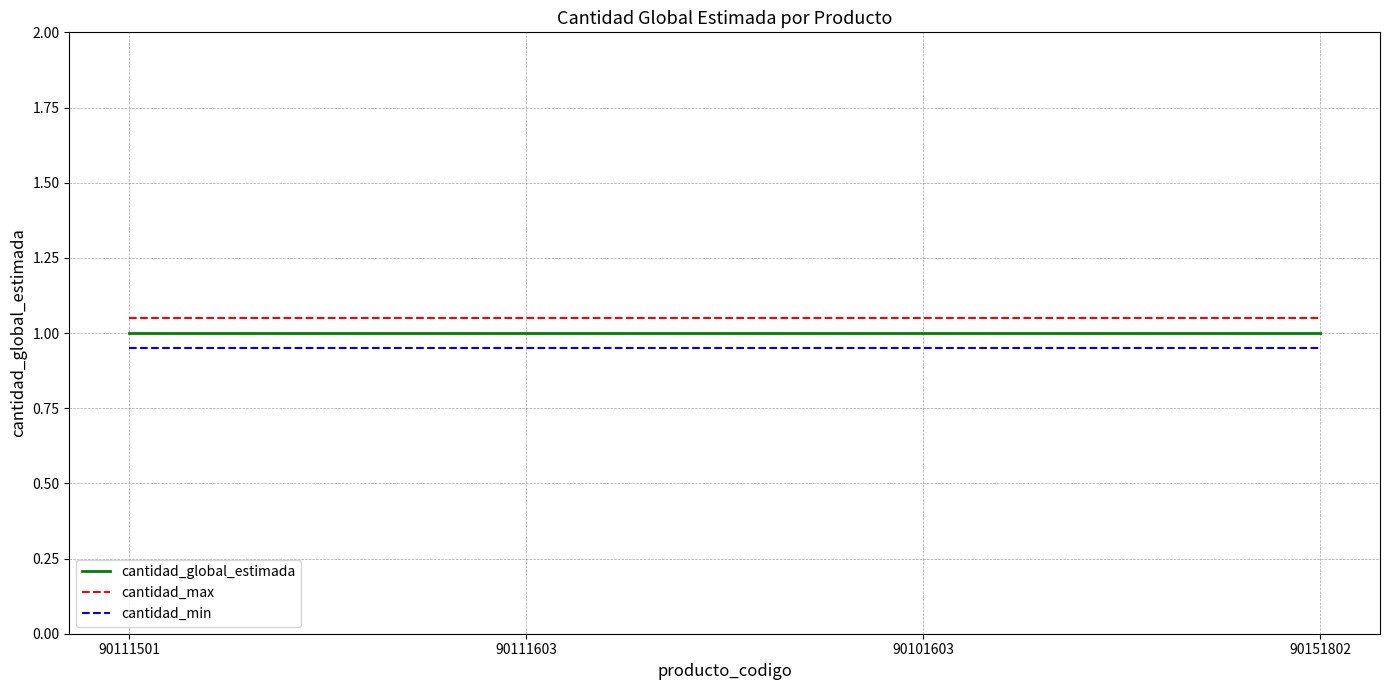

Does the chart have visible grid lines?

Yes